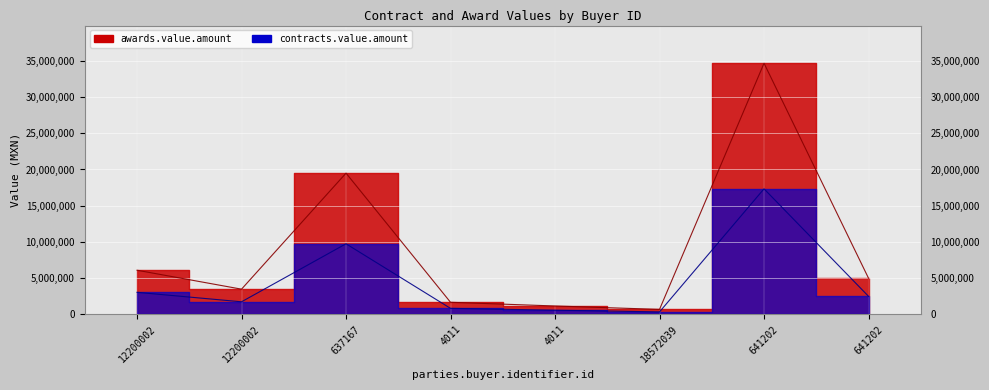

True or false: awards.value.amount and contracts.value.amount cross at least once.

False